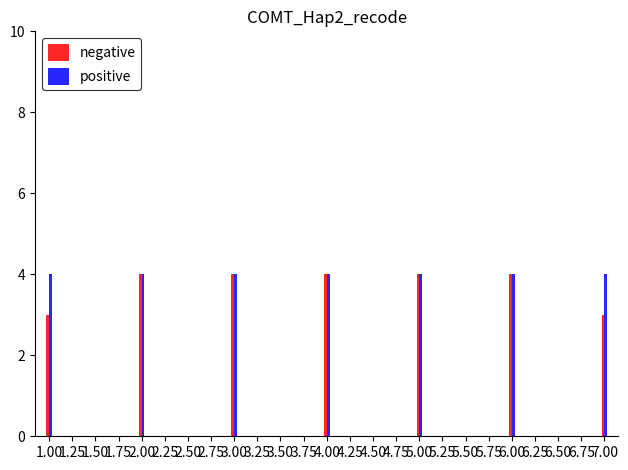

The positive series shows 4 at 1.00. True or false?

True